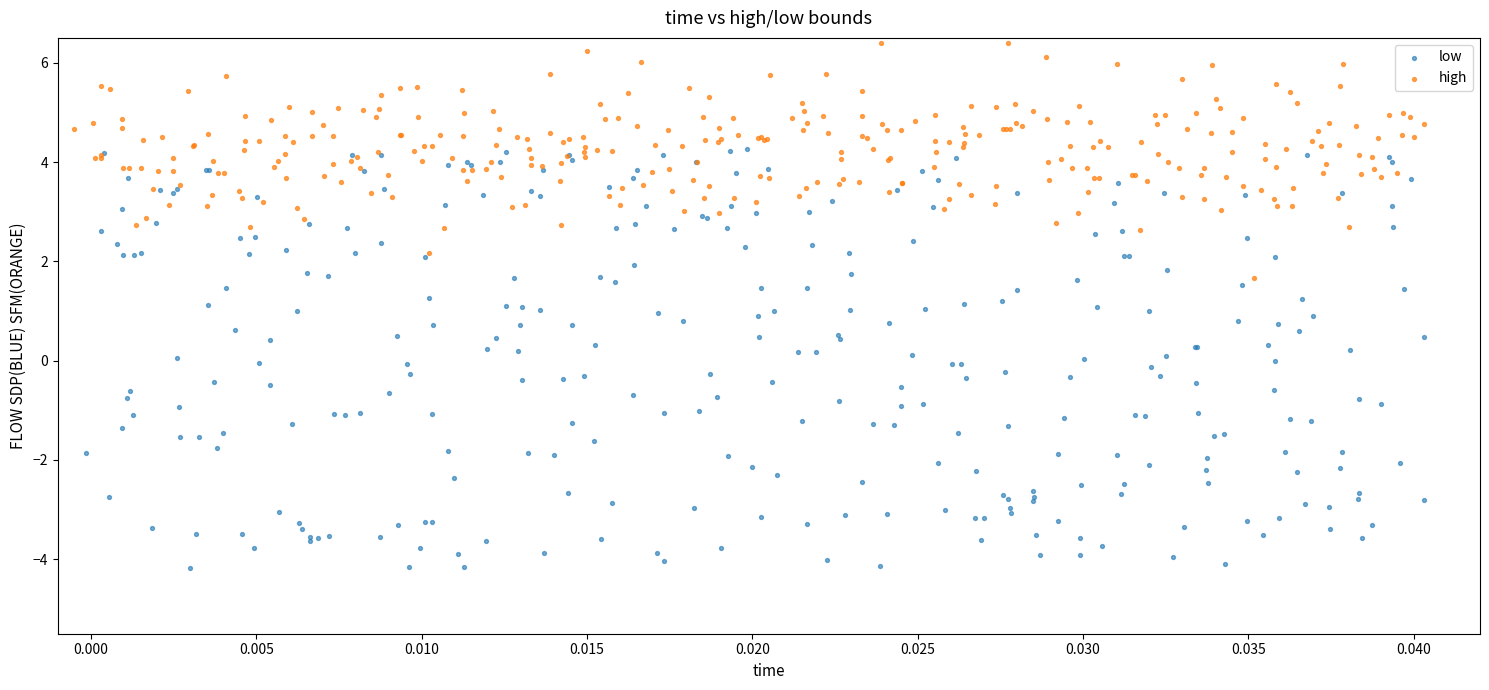

Which series contains the lowest Y value?

low